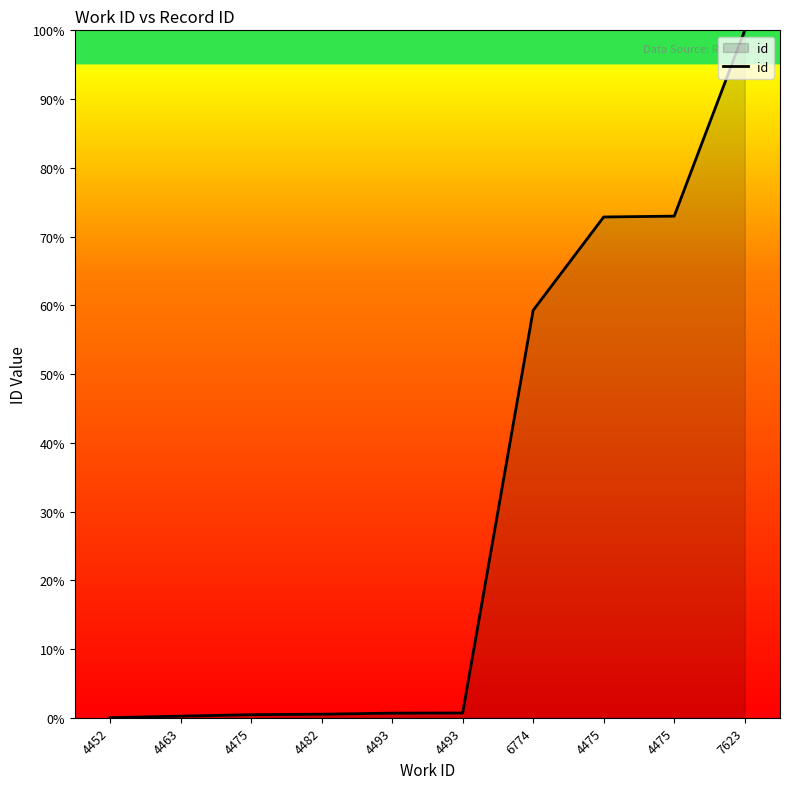

True or false: the data has more than 0 interior local peaks.

False